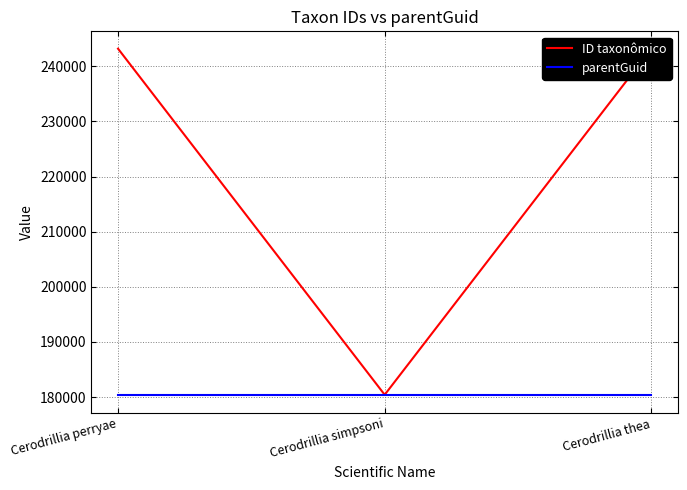

List the labels in order of ID taxonômico value, largest first.

Cerodrillia thea, Cerodrillia perryae, Cerodrillia simpsoni